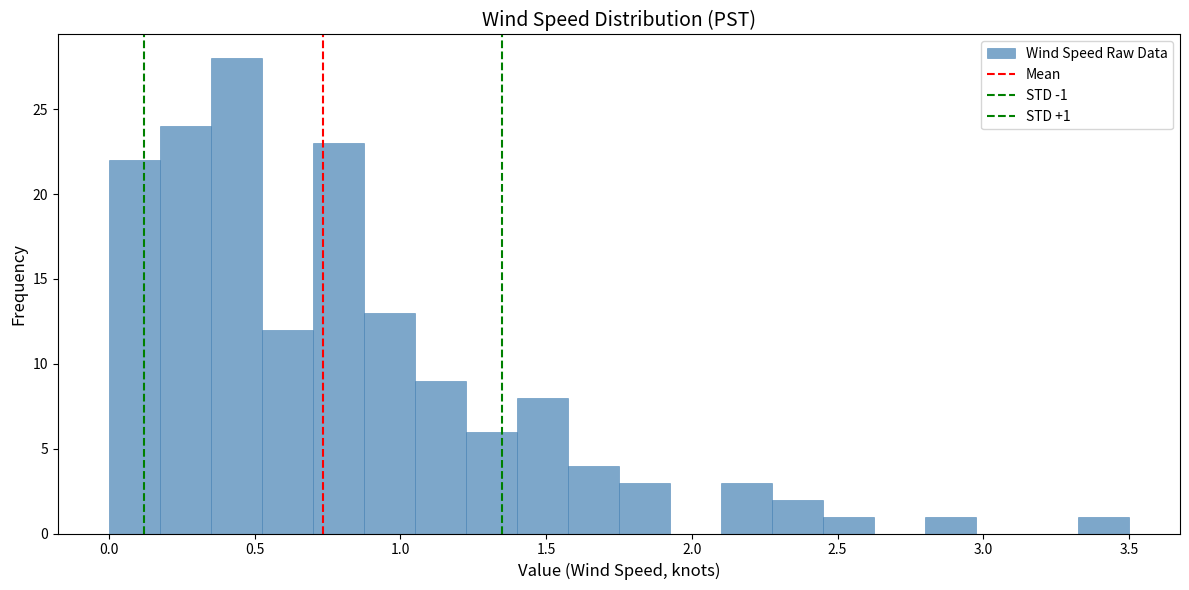

Read against the x-axis, roughly where is the centre of the tallest bar?

0.45